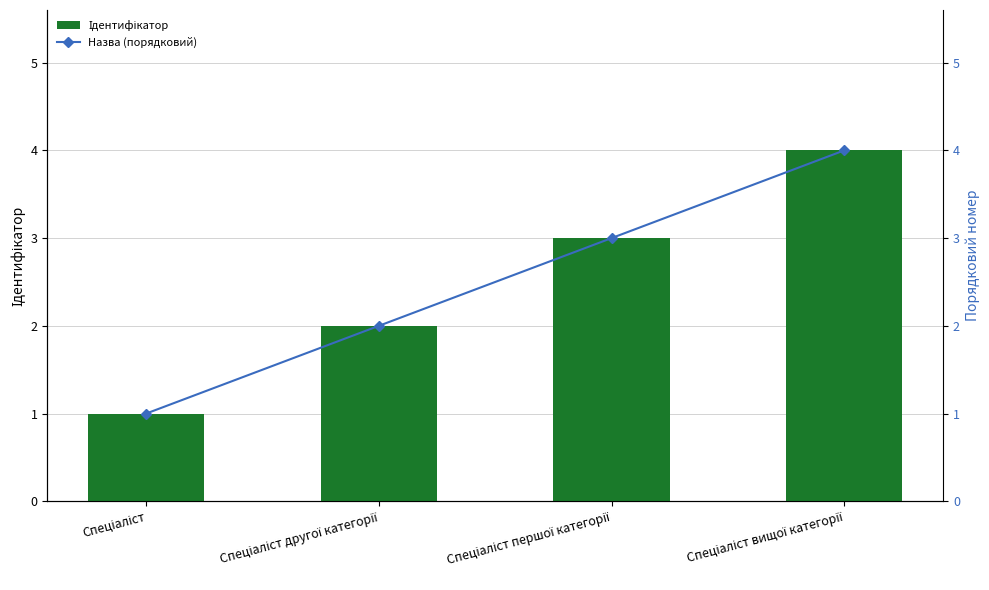

Reading left to right, extract all data points from this chart.

Ідентифікатор: Спеціаліст=1	Спеціаліст другої категорії=2	Спеціаліст першої категорії=3	Спеціаліст вищої категорії=4
Назва (порядковий): Спеціаліст=1	Спеціаліст другої категорії=2	Спеціаліст першої категорії=3	Спеціаліст вищої категорії=4